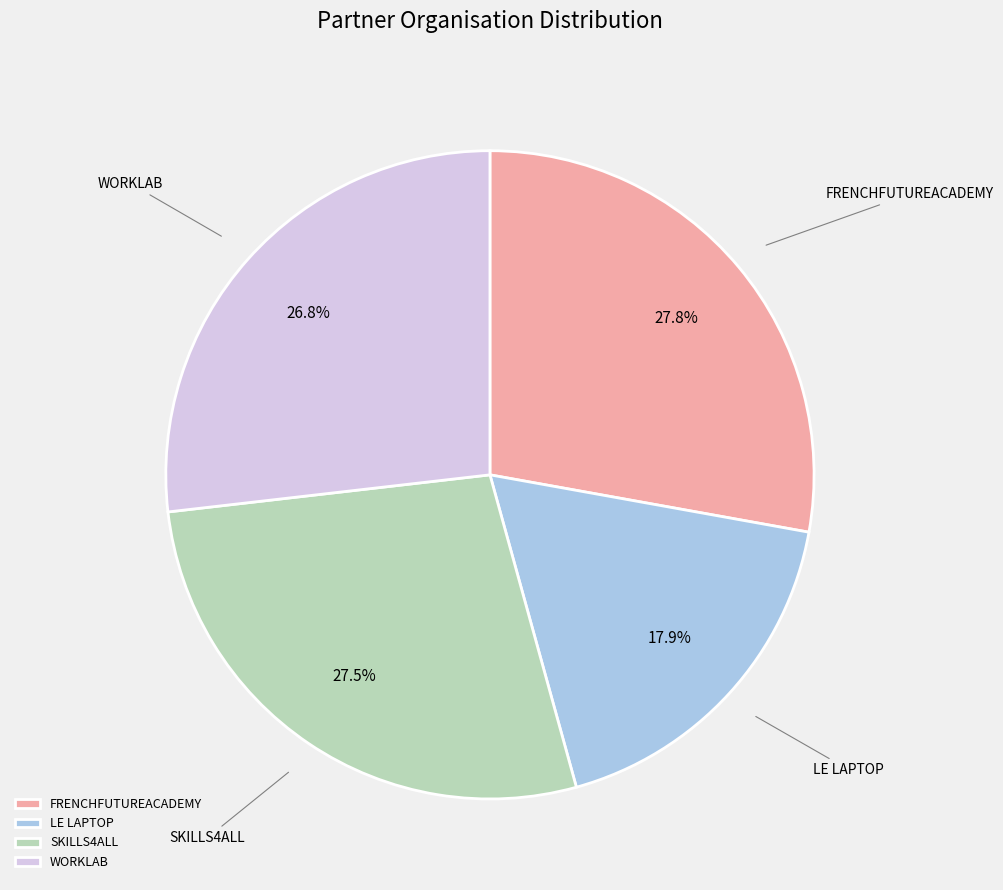

Is WORKLAB the majority of the pie?

No